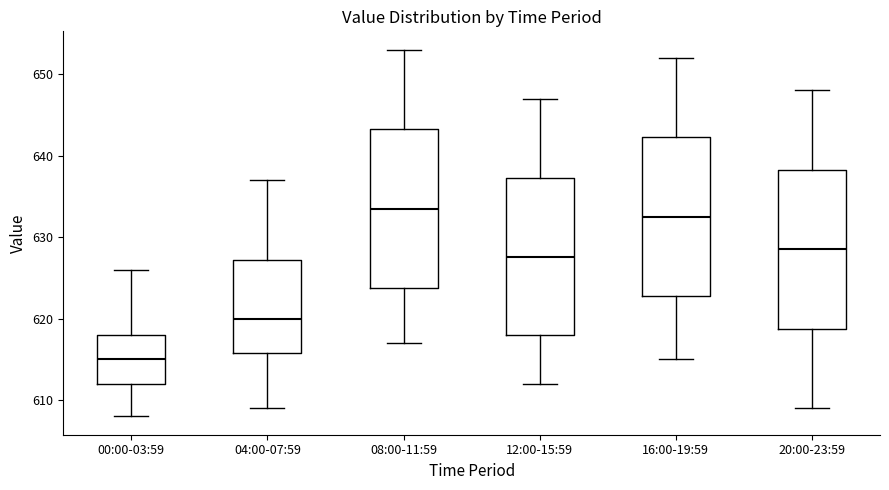

Reading left to right, transcribe this box plot: for each box, give where its median line is, the range the box spans, and where its two whiskers end, as read against the y-axis. The values are not printed on the chart, so give them approximately, as read against the axis.

00:00-03:59: median 615, box 612 to 618, whiskers 608 to 626
04:00-07:59: median 620, box 616 to 627, whiskers 609 to 637
08:00-11:59: median 634, box 624 to 643, whiskers 617 to 653
12:00-15:59: median 628, box 618 to 637, whiskers 612 to 647
16:00-19:59: median 633, box 623 to 642, whiskers 615 to 652
20:00-23:59: median 629, box 619 to 638, whiskers 609 to 648